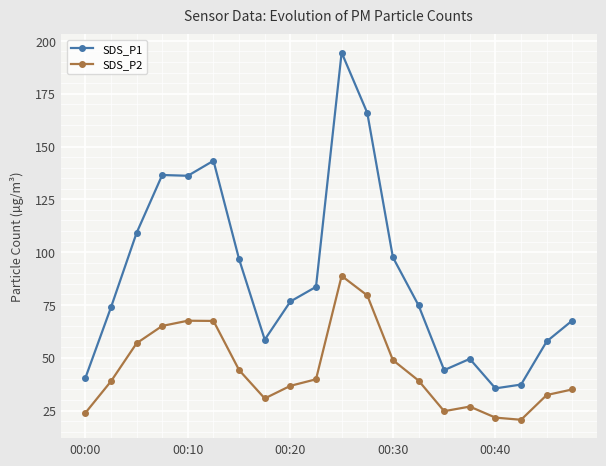

What is the lowest value of the SDS_P2 series?

20.6